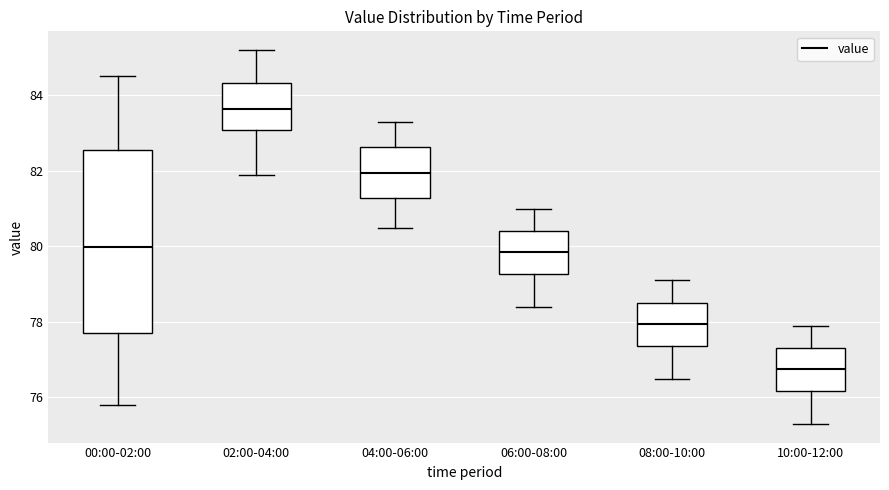

Which box's median line is the highest?

02:00-04:00